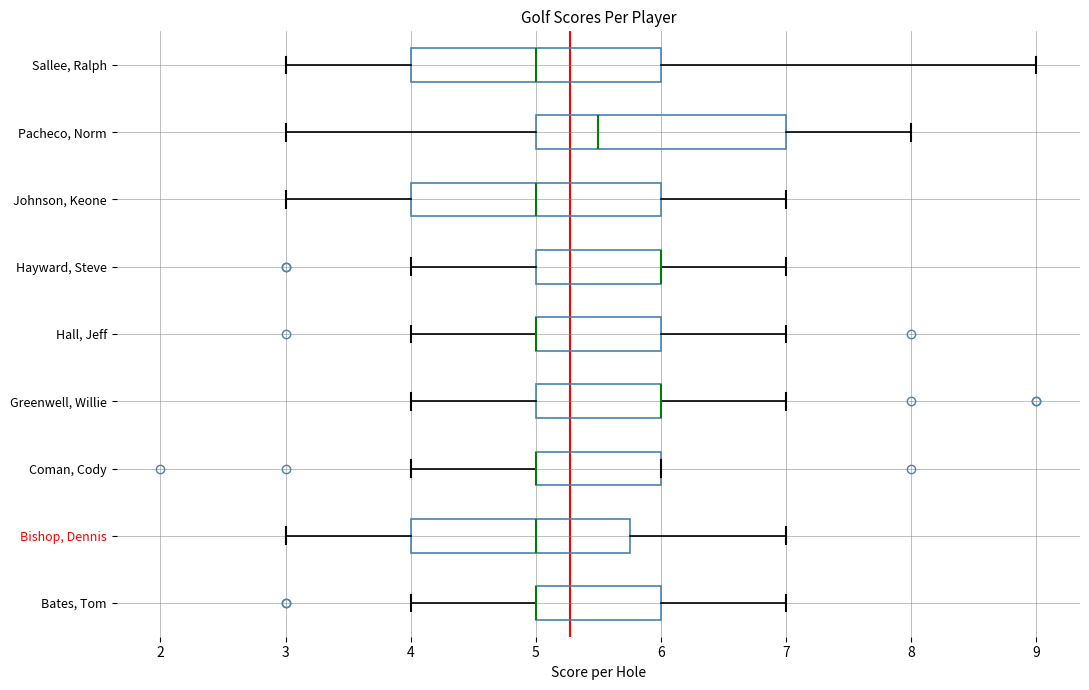

Where is the left edge of the box for Pacheco, Norm on the x-axis? The values are not printed on the chart, so give them approximately, as read against the axis.

5.0